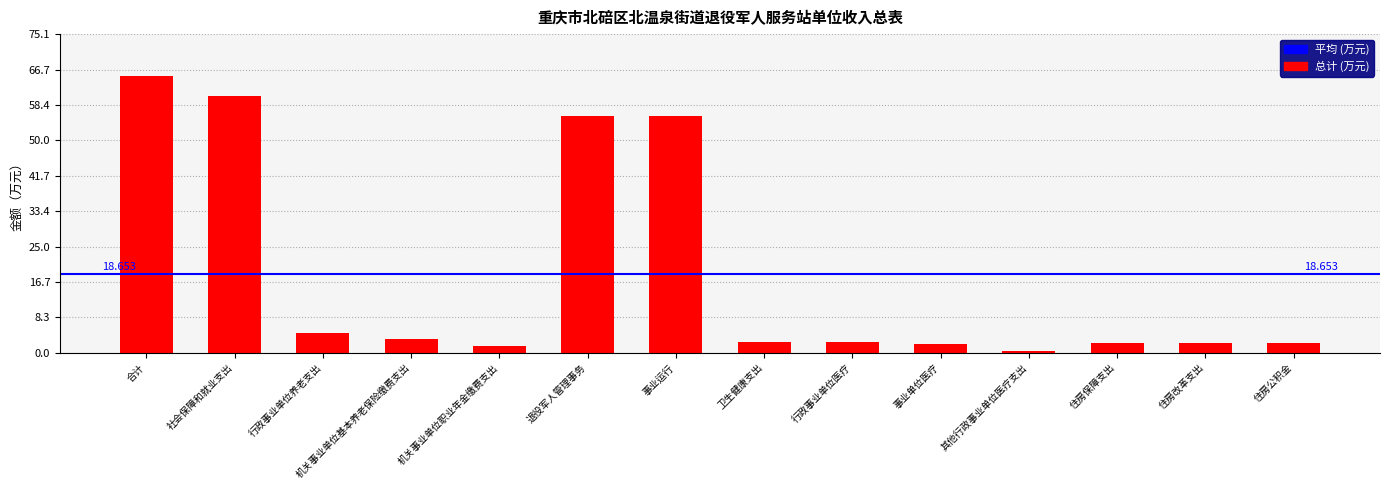

The chart shows a value of 55.7 at 退役军人管理事务. True or false?

True